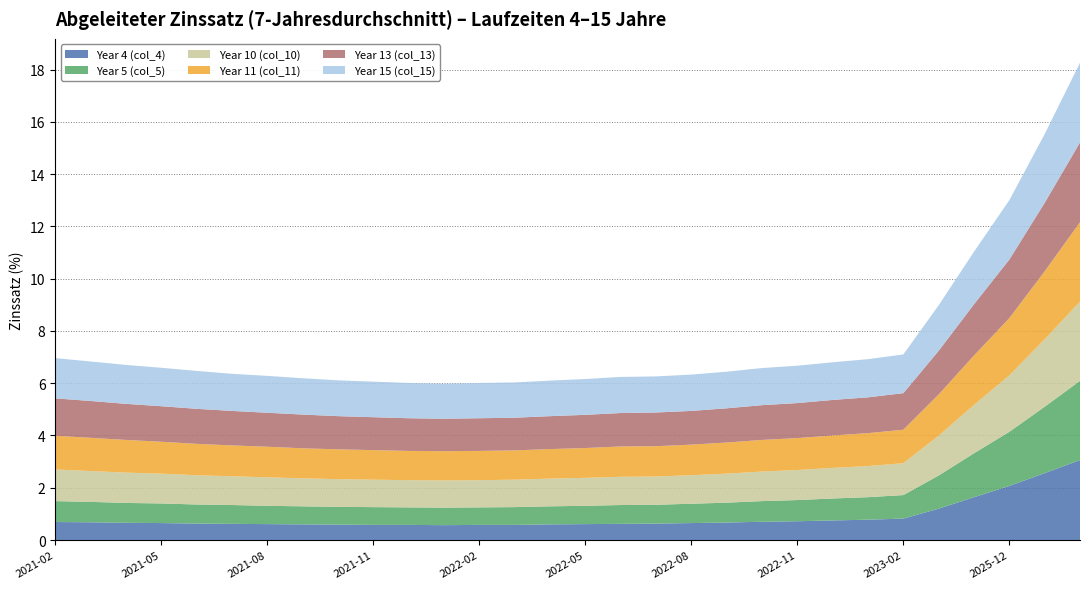

Reading left to right, transcribe all the data shown in this chart.

Year 4 (col_4): 0.7	0.7	0.7	0.7	0.6	0.6	0.6	0.6	0.6	0.6	0.6	0.6	0.6	0.6	0.6	0.6	0.6	0.6	0.7	0.7	0.7	0.7	0.8	0.8	0.8	1.2	1.6	2.1	2.6	3.1
Year 5 (col_5): 0.8	0.8	0.8	0.8	0.7	0.7	0.7	0.7	0.7	0.7	0.7	0.7	0.7	0.7	0.7	0.7	0.7	0.7	0.7	0.8	0.8	0.8	0.8	0.9	0.9	1.3	1.7	2.1	2.5	3.0
Year 10 (col_10): 1.2	1.2	1.2	1.1	1.1	1.1	1.1	1.1	1.1	1.1	1.0	1.0	1.0	1.1	1.1	1.1	1.1	1.1	1.1	1.1	1.1	1.1	1.2	1.2	1.2	1.5	1.9	2.2	2.6	3.0
Year 11 (col_11): 1.3	1.3	1.2	1.2	1.2	1.2	1.2	1.1	1.1	1.1	1.1	1.1	1.1	1.1	1.1	1.1	1.2	1.2	1.2	1.2	1.2	1.2	1.2	1.3	1.3	1.6	1.9	2.2	2.6	3.0
Year 13 (col_13): 1.4	1.4	1.4	1.4	1.3	1.3	1.3	1.3	1.3	1.3	1.2	1.2	1.2	1.2	1.3	1.3	1.3	1.3	1.3	1.3	1.3	1.3	1.4	1.4	1.4	1.7	2.0	2.2	2.6	3.0
Year 15 (col_15): 1.5	1.5	1.5	1.5	1.4	1.4	1.4	1.4	1.4	1.4	1.4	1.3	1.4	1.4	1.4	1.4	1.4	1.4	1.4	1.4	1.4	1.4	1.4	1.5	1.5	1.7	2.0	2.3	2.6	3.0